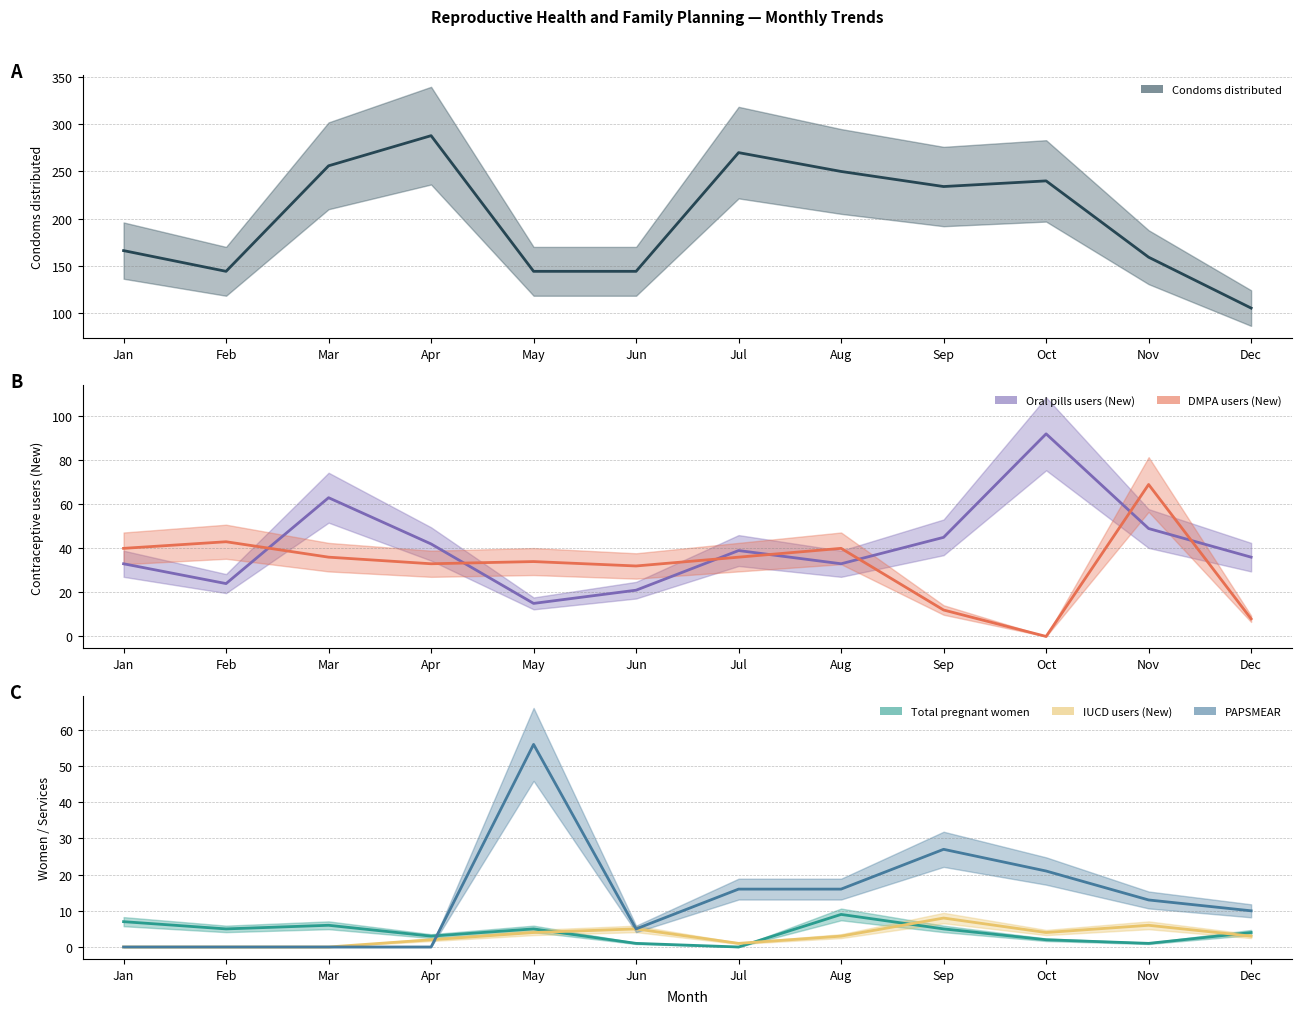

At which category does the chart reach its minimum across all series?

Oct